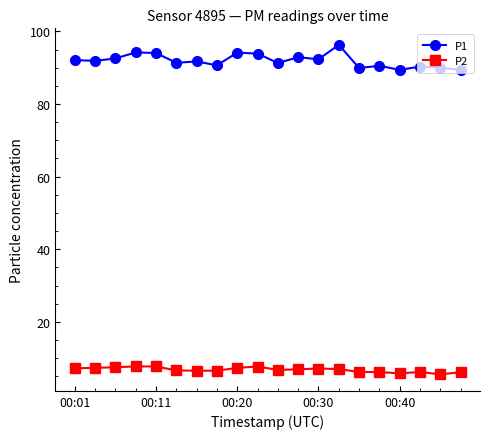

Rank the series by their maximum value, from lowest to highest.

P2, P1